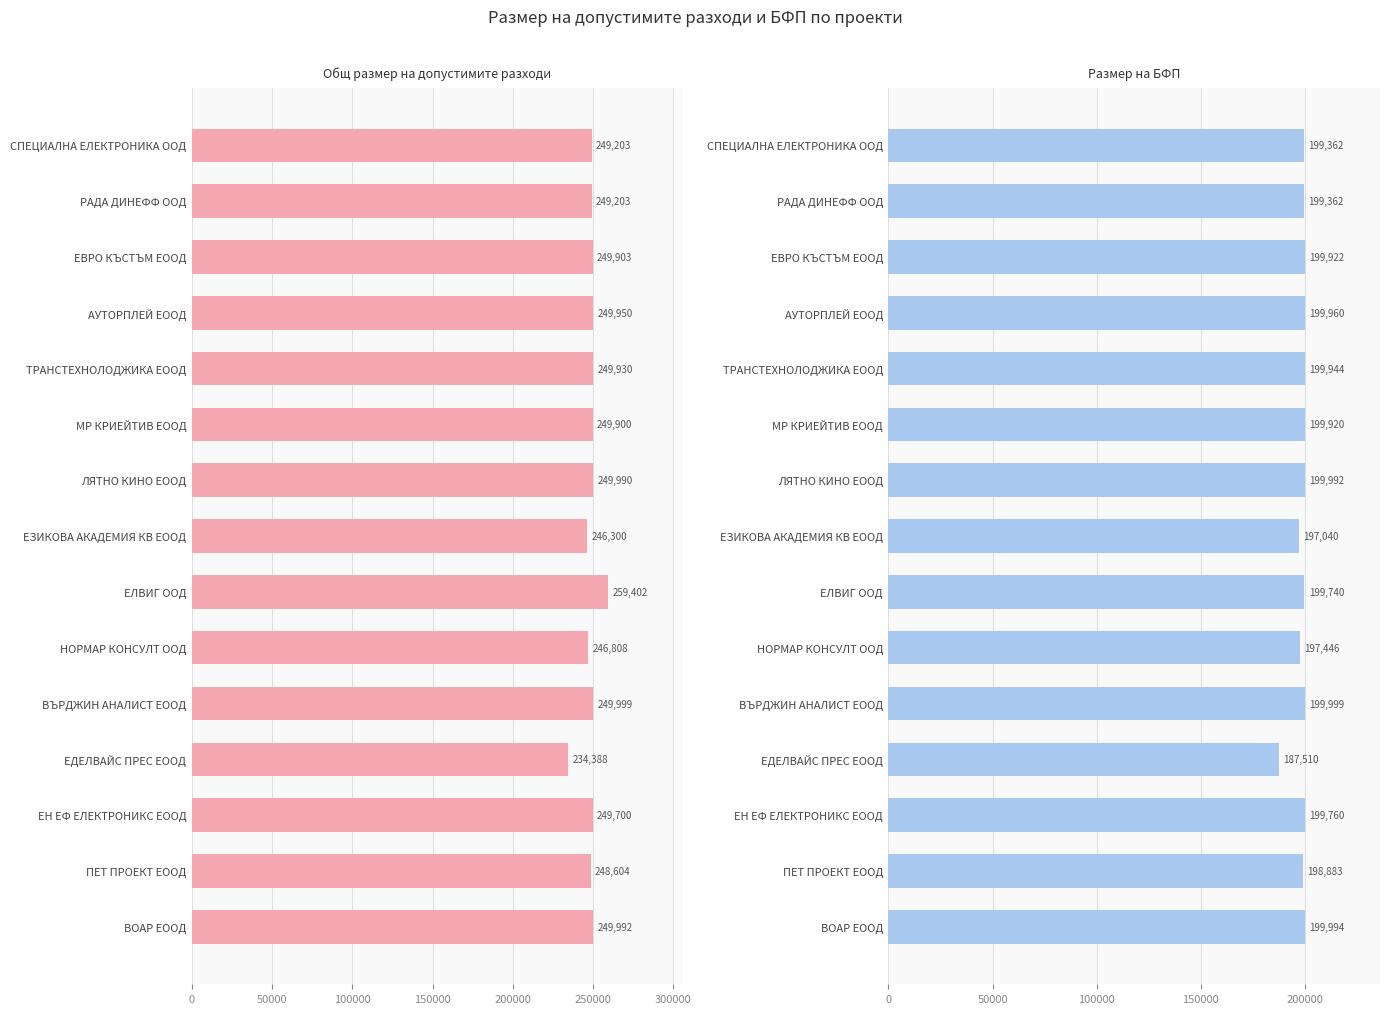

Which series has the largest range (max minus min)?

Общ размер на допустимите разходи